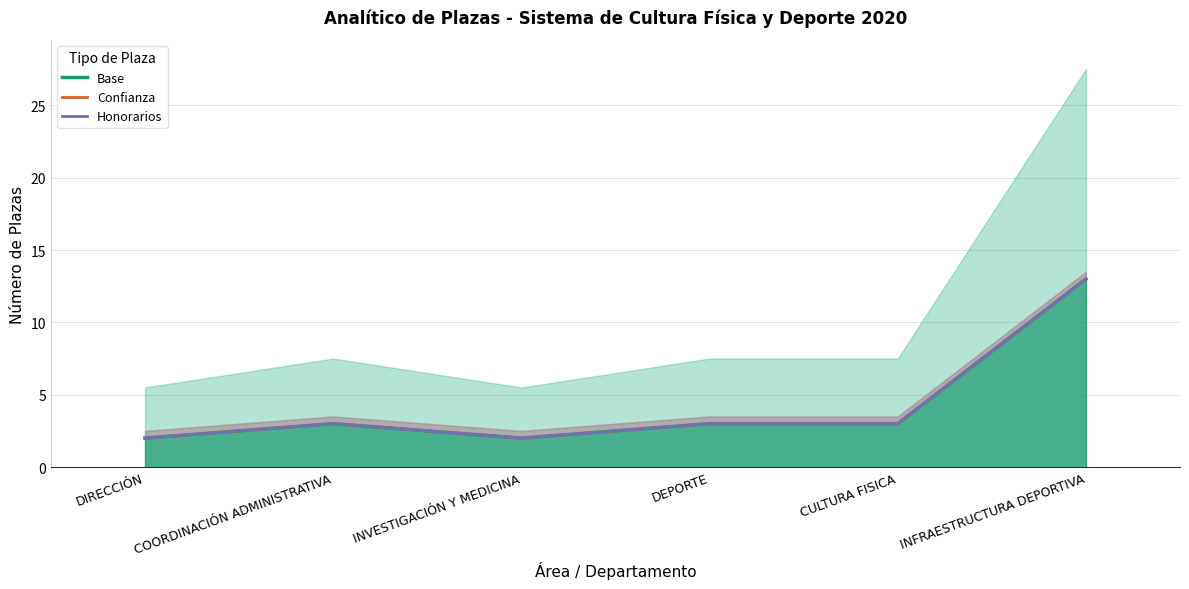

What is the label of the 4th point from the left?

DEPORTE